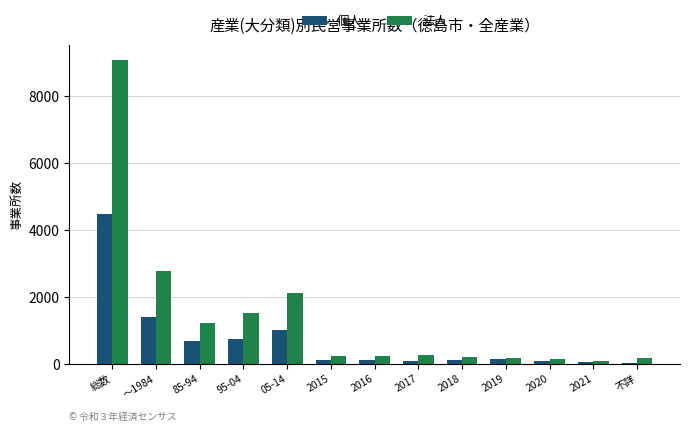

True or false: 法人 has a value of 78 at 2021.

True